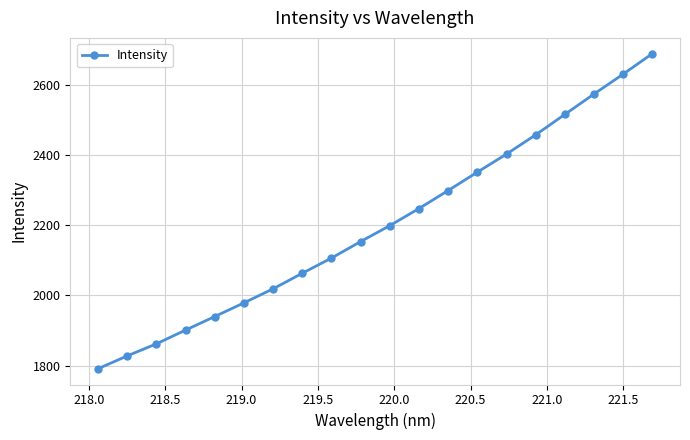

What is the maximum value shown in the chart?

2689.7